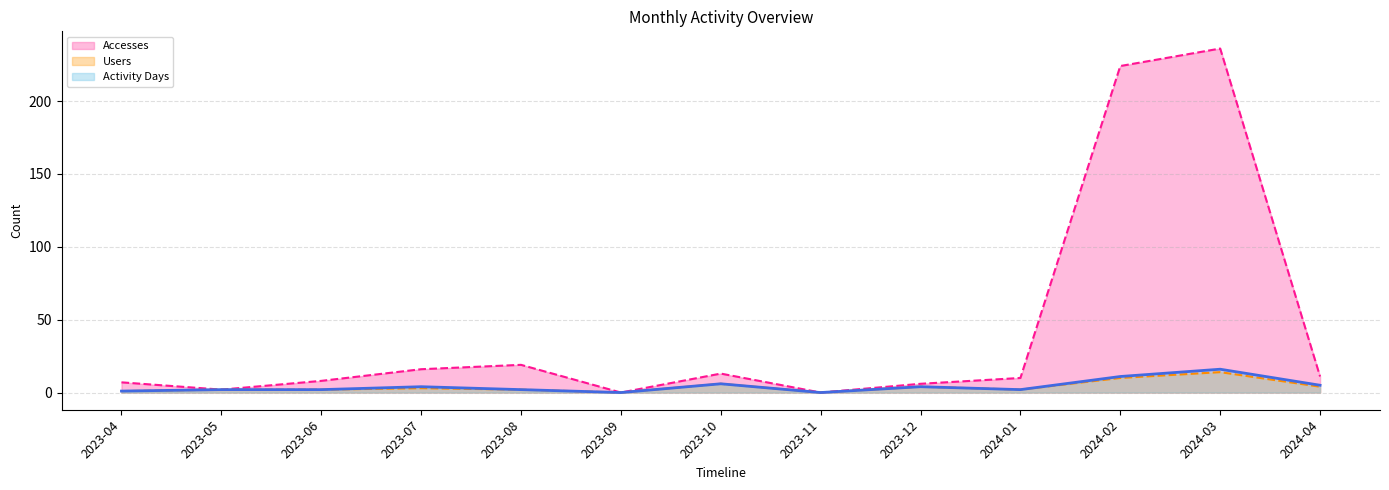

What are all the series names shown in the legend?

Accesses, Users, Activity Days